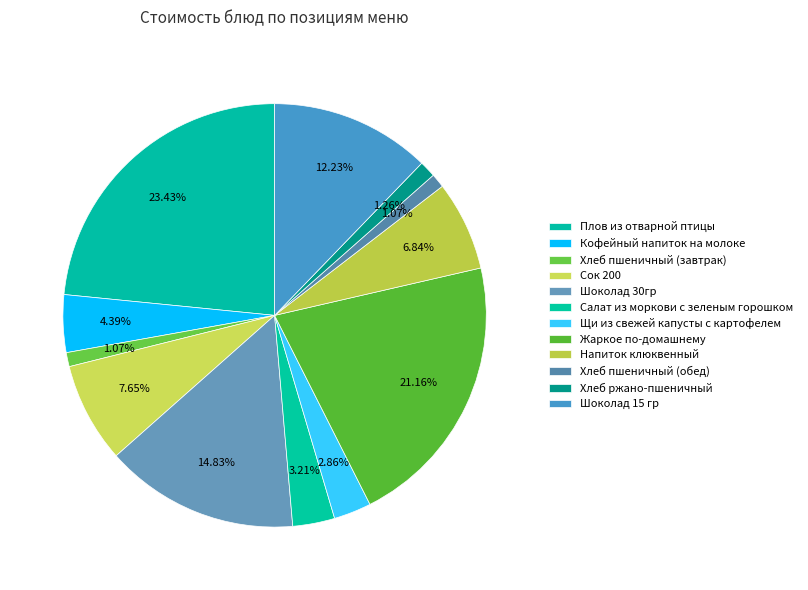

To the nearest percent, what portion does Напиток клюквенный represent?

7%